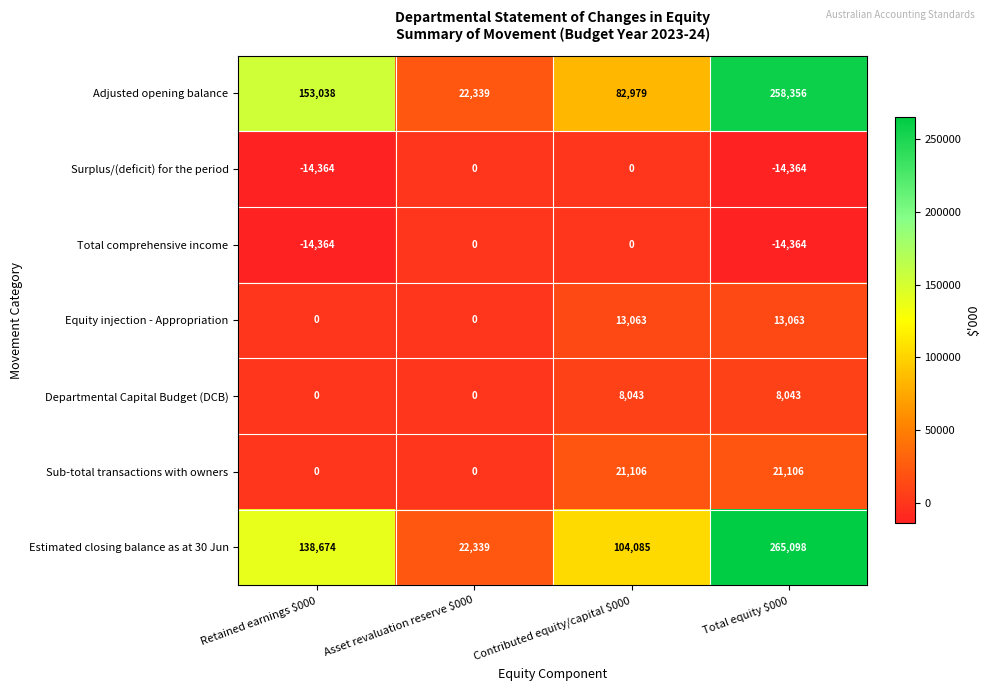

What is the difference between the maximum and minimum values in the Sub-total transactions with owners series?

21106